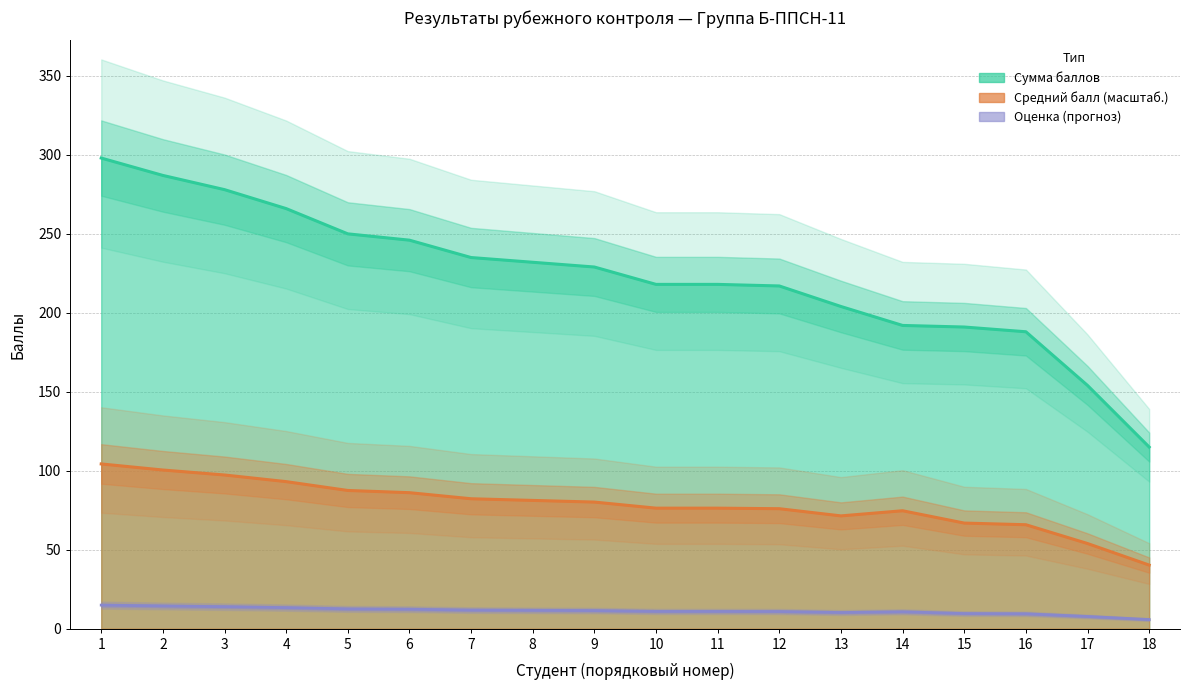

Which label corresponds to the largest value in the chart?

1